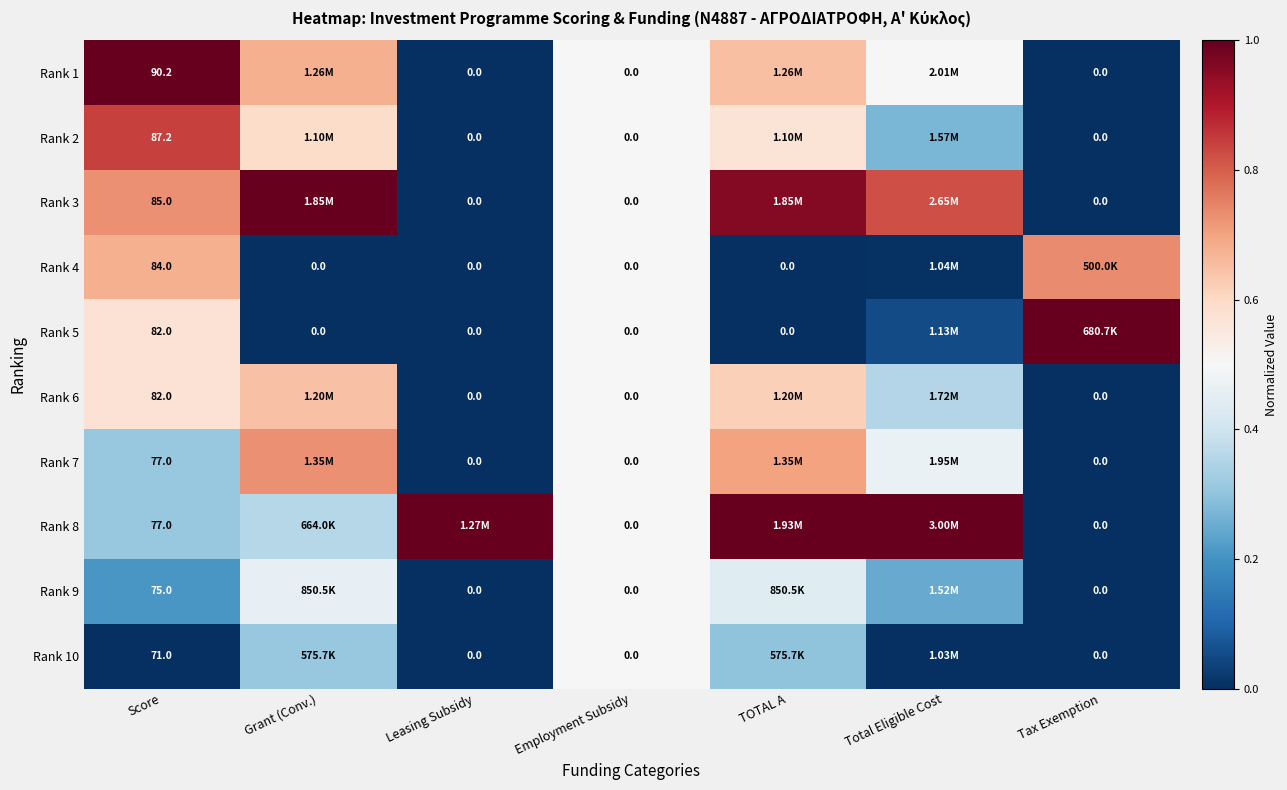

What is the difference between the second highest and minimum values in the Rank 7 series?

0.7